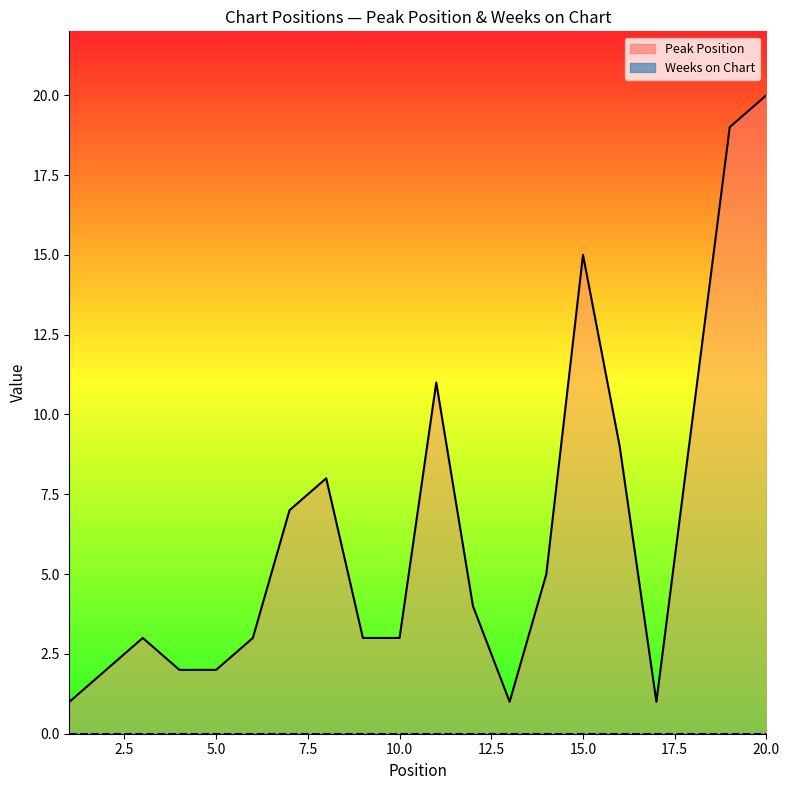

Does the chart have visible grid lines?

No